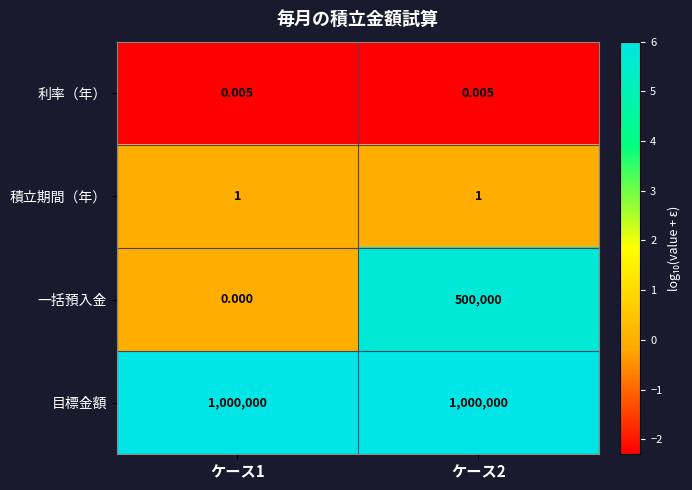

Which label corresponds to the smallest value in the chart?

ケース1